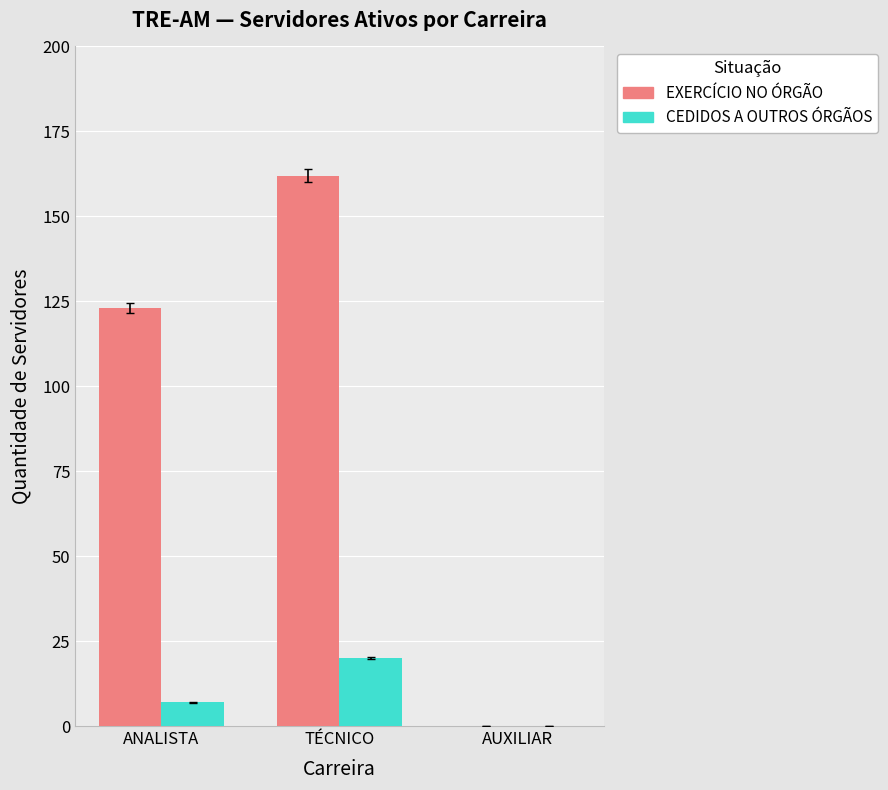

How many distinct data groups are displayed?

2